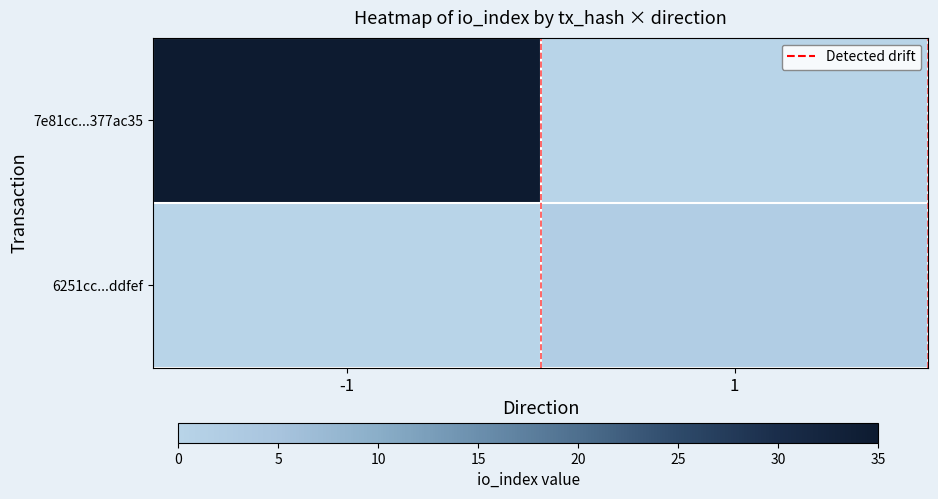

How many data points does each series have?

2